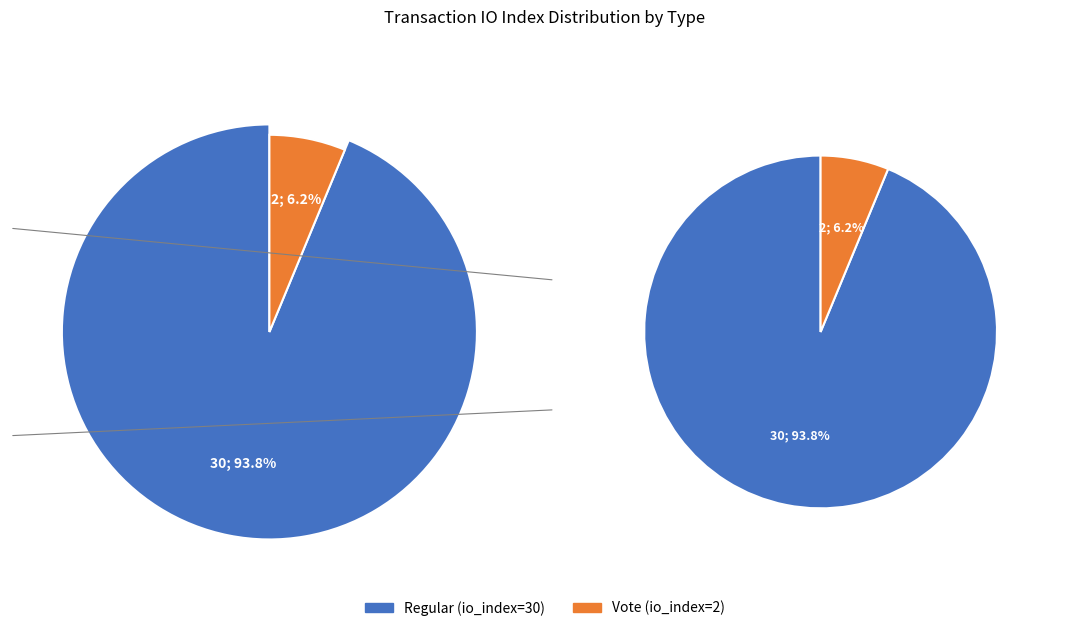

How many segments does this pie chart have?

2